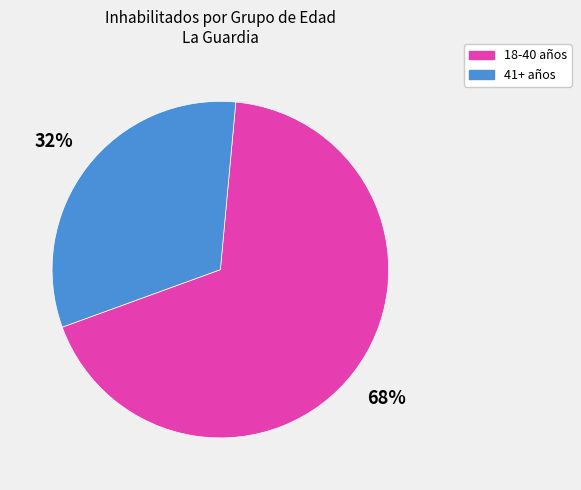

To the nearest percent, what is the average slice percentage?

50%